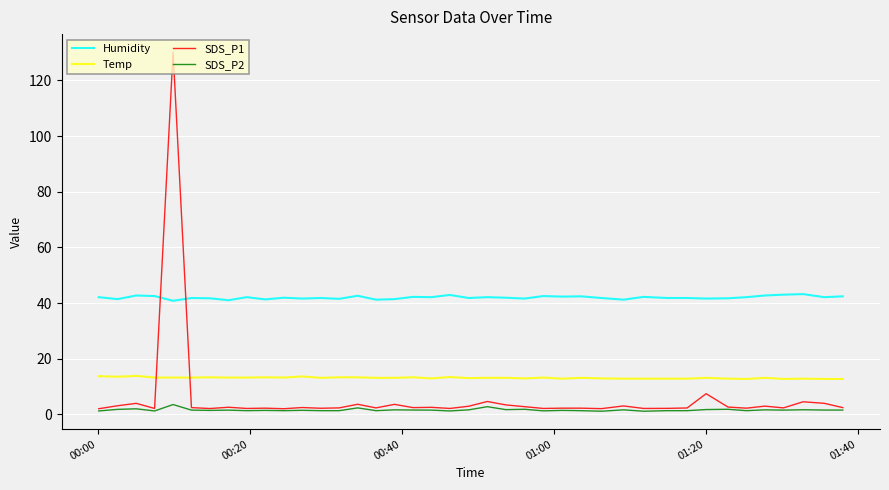

What is the lowest value of the Humidity series?

40.8